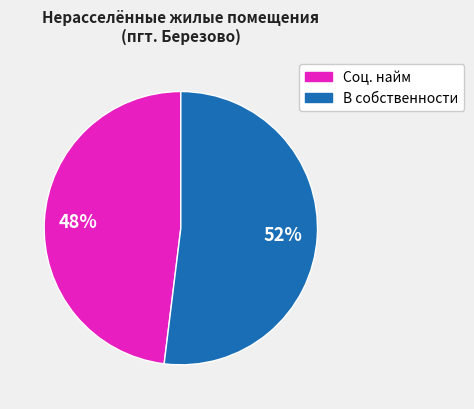

To the nearest percent, what is the difference between the largest and smallest slice percentages?

4%